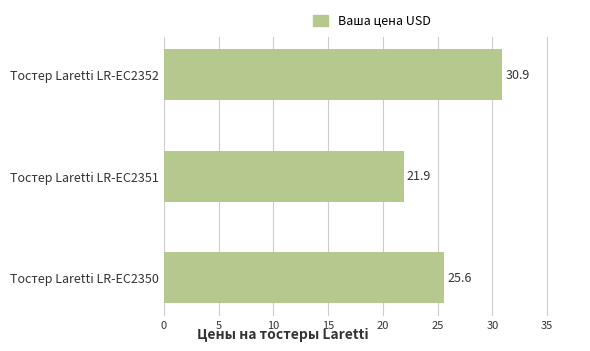

Rank the categories by value from highest to lowest.

Тостер Laretti LR-EC2352, Тостер Laretti LR-EC2350, Тостер Laretti LR-EC2351